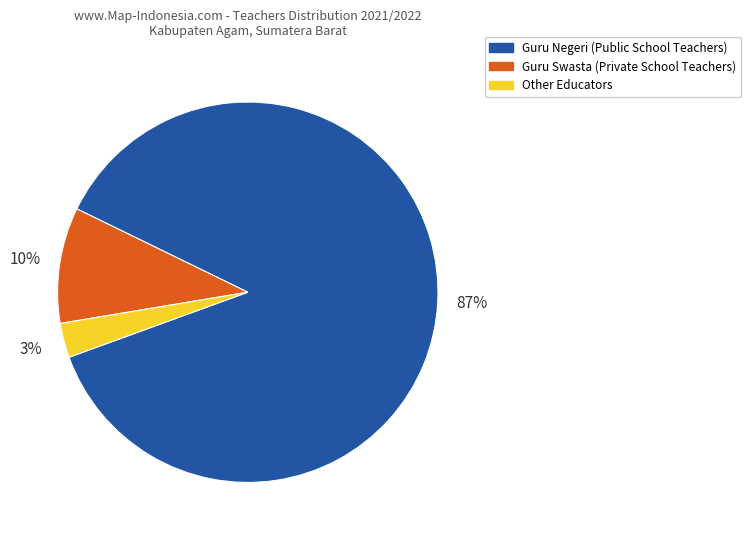

To the nearest percent, what is the average slice percentage?

33%